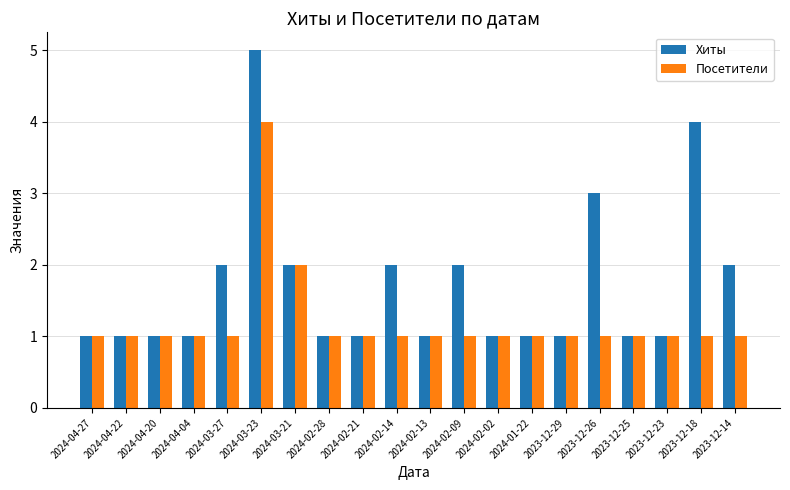

What is the total value across all series at 2024-01-22?

2